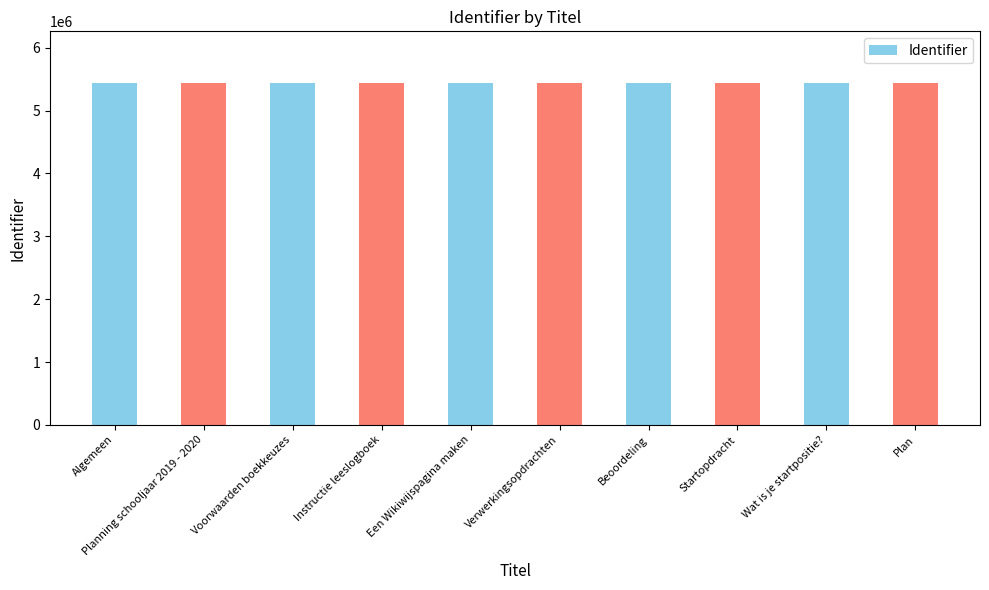

What is the average value?

5445200